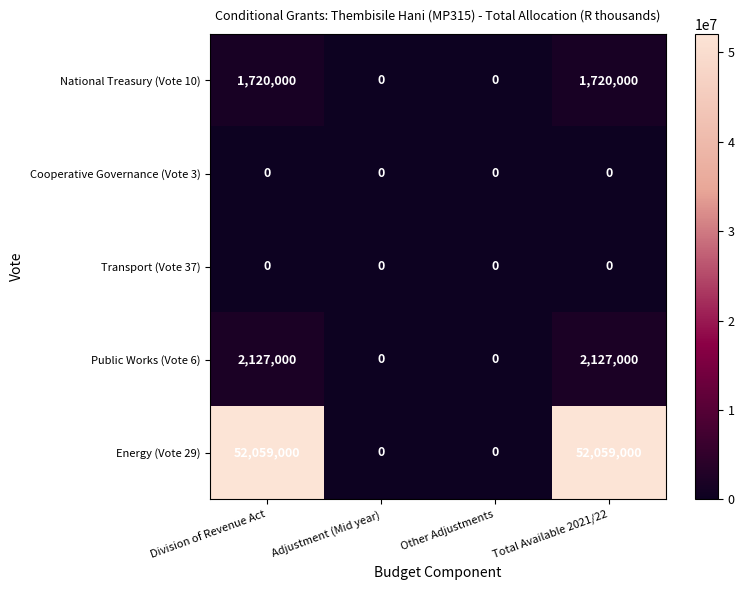

What is the difference between the maximum and minimum values in the Energy (Vote 29) series?

52059000